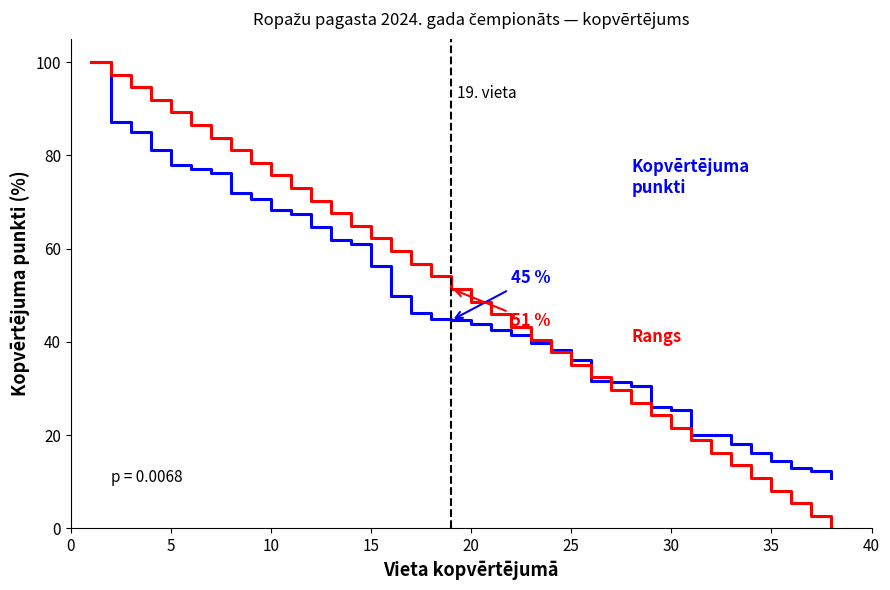

Is this an area chart (filled region under the line)?

No